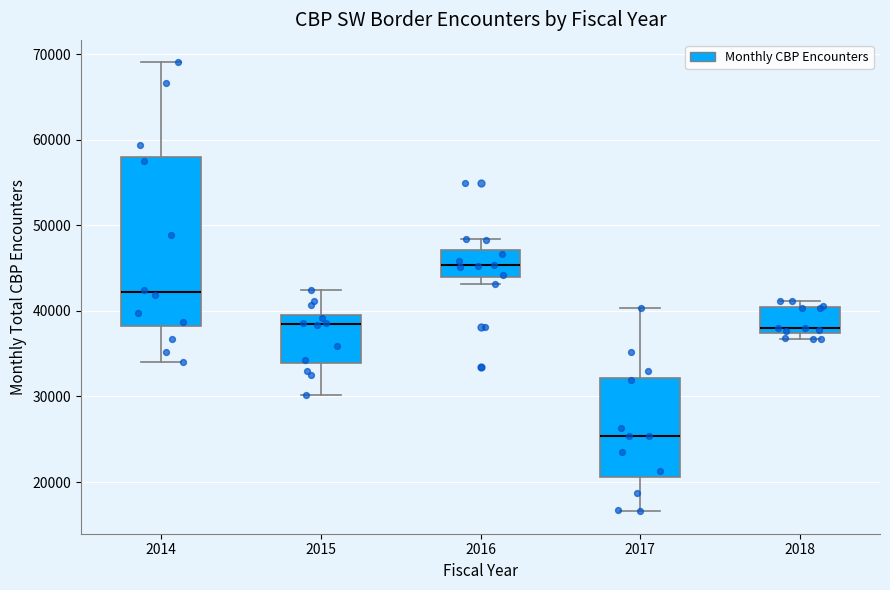

Where does the median line of the box at x = 2018 sit on the y-axis? The values are not printed on the chart, so give them approximately, as read against the axis.

38000